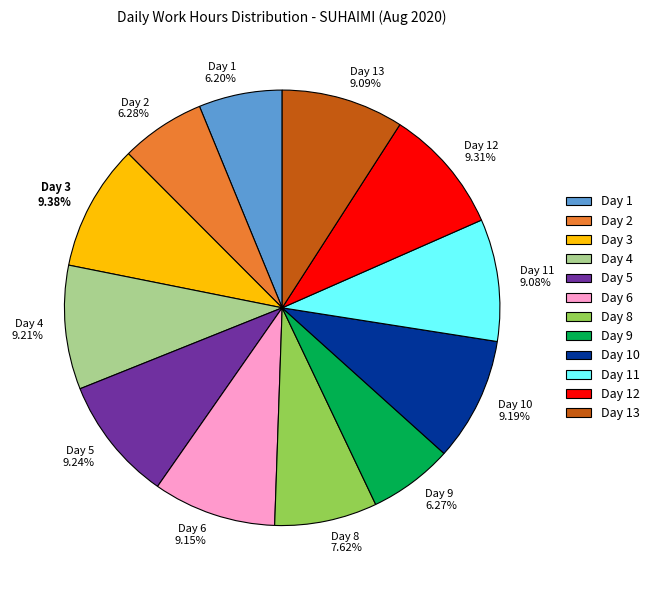

Does Day 3 account for over 50% of the chart?

No